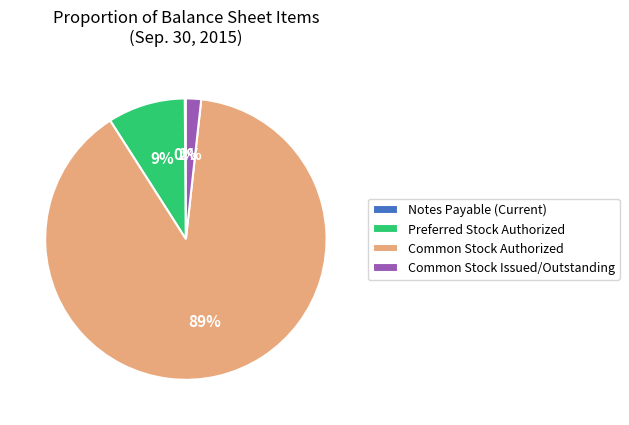

Which slice is the largest?

Common Stock Authorized